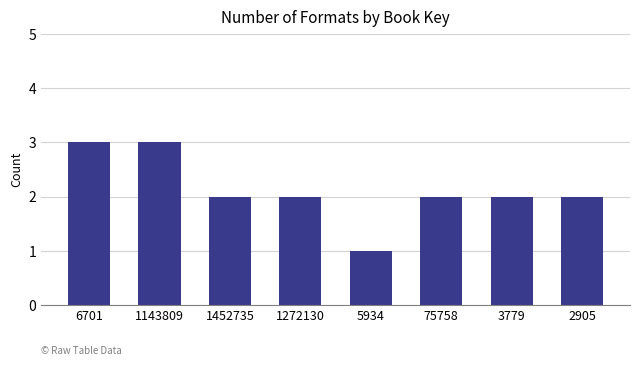

What is the difference between the values at 1143809 and 2905?

1